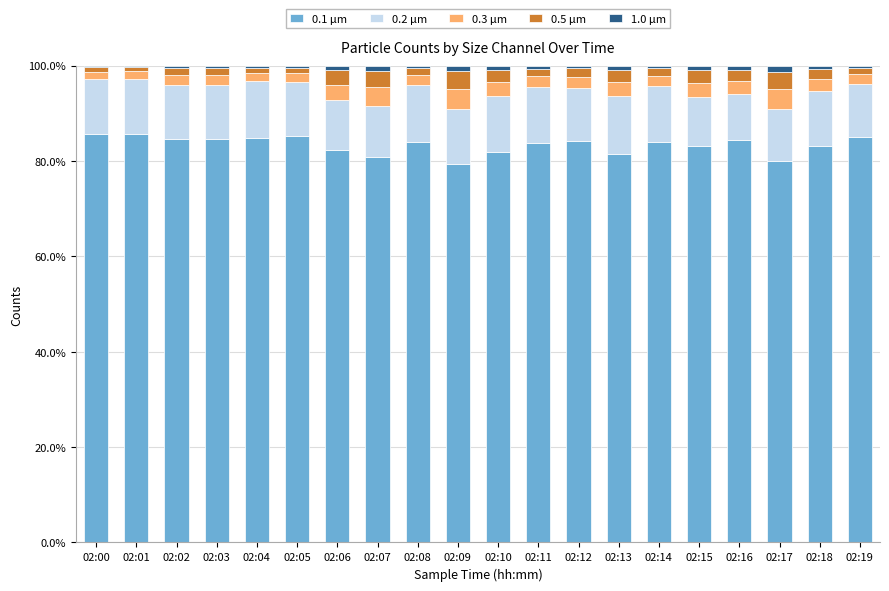

The 0.1 μm series shows 80.9 at 02:07. True or false?

True